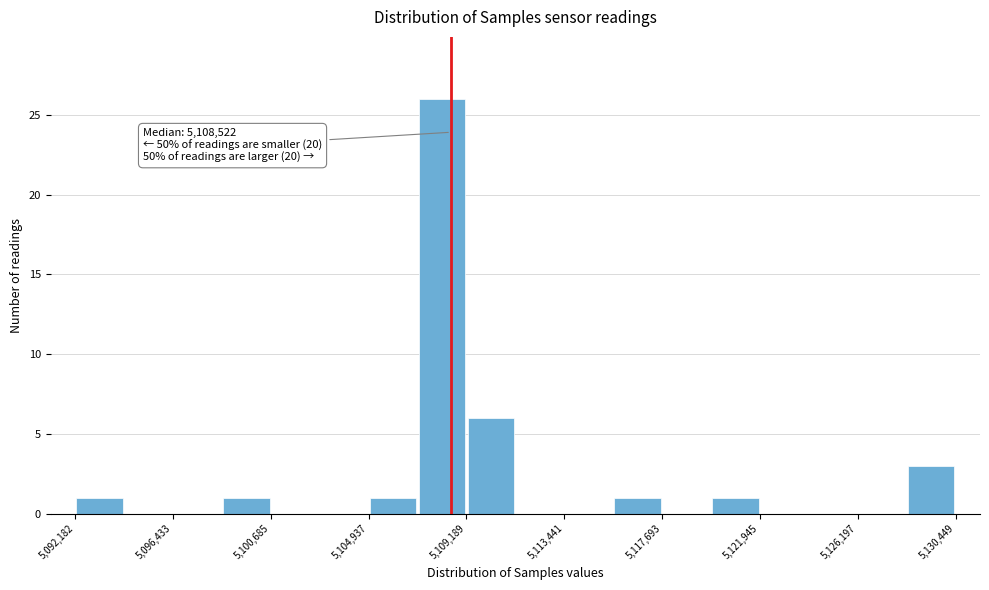

Over which range of the x-axis is the bar tallest?

5107000 to 5109000